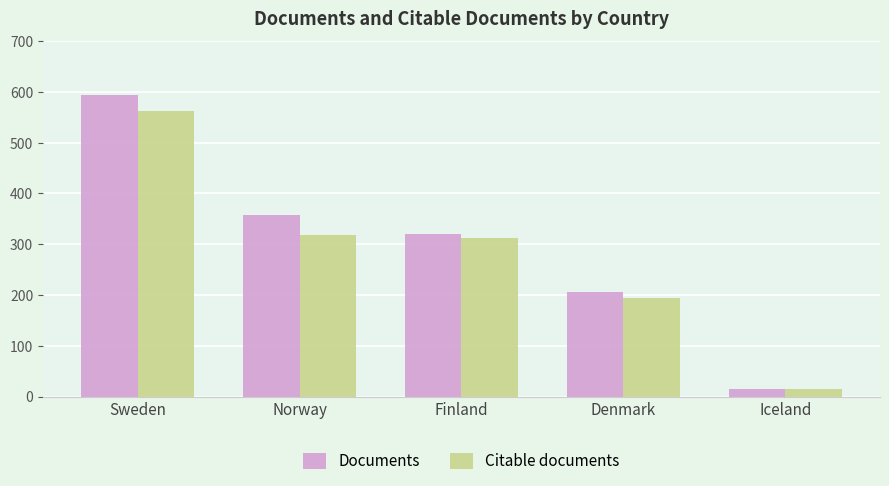

What is the sum of all Citable documents values?

1401